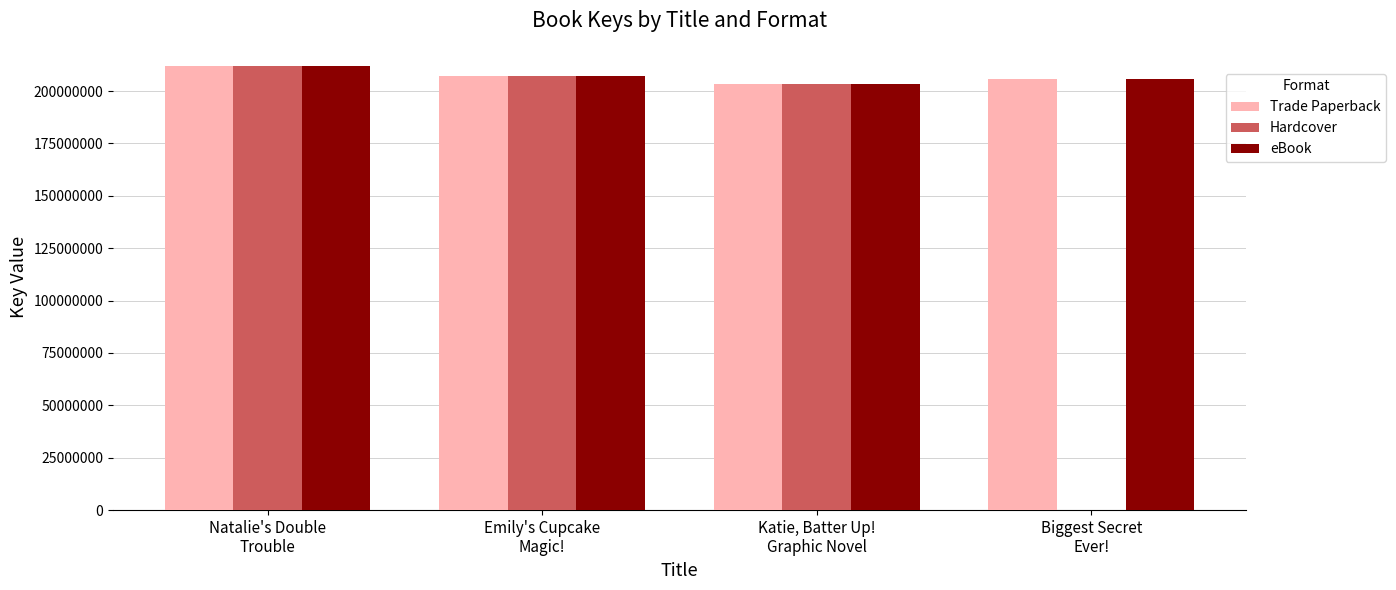

What is the maximum value shown in the chart?

212002427